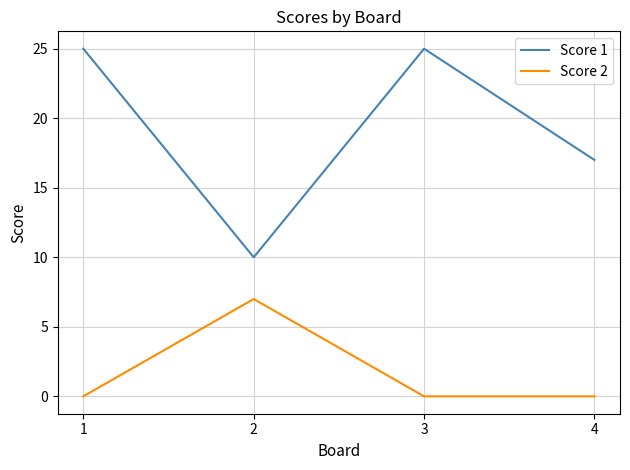

True or false: Score 1 and Score 2 cross at least once.

False